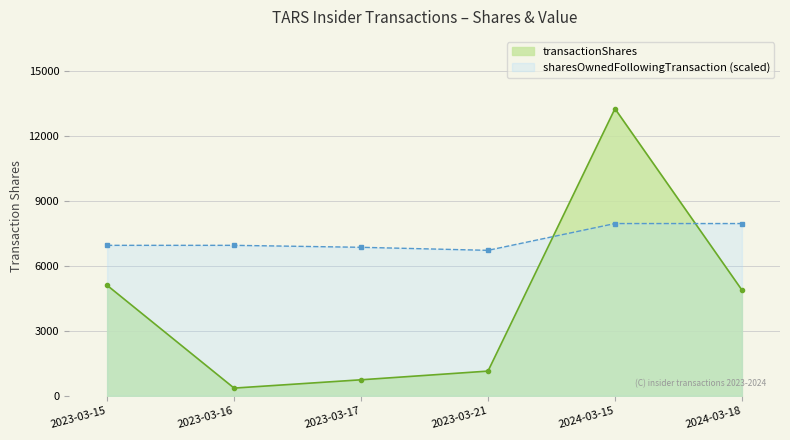

What position from the right is 2024-03-18?

1